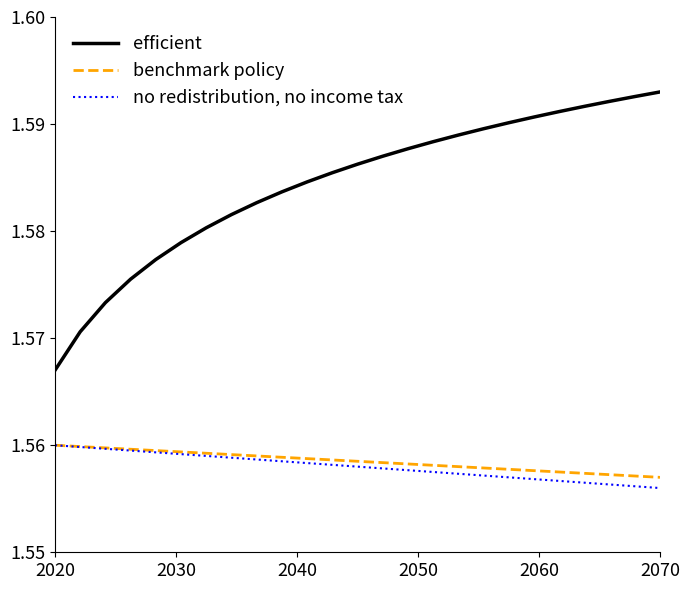

Which series has the widest spread of values?

efficient